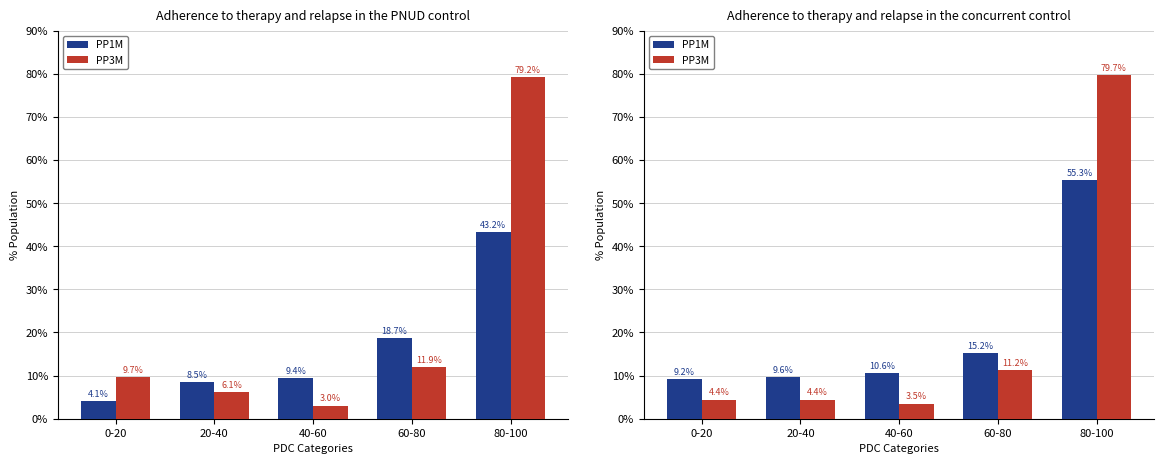

What is the label of the 2nd bar from the left?

20-40